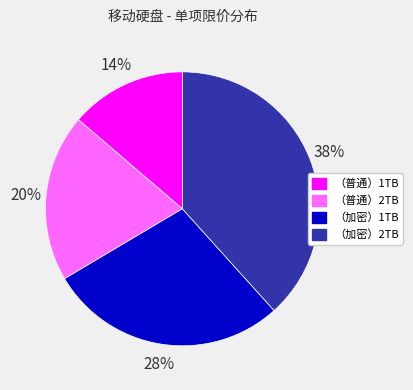

Rank the categories by value from lowest to highest.

（普通）1TB, （普通）2TB, （加密）1TB, （加密）2TB